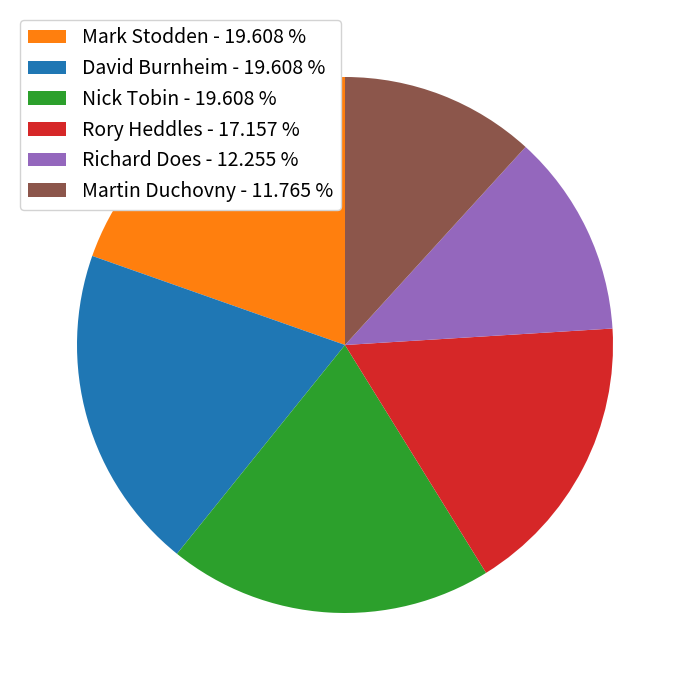

Count the number of slices in the pie.

6